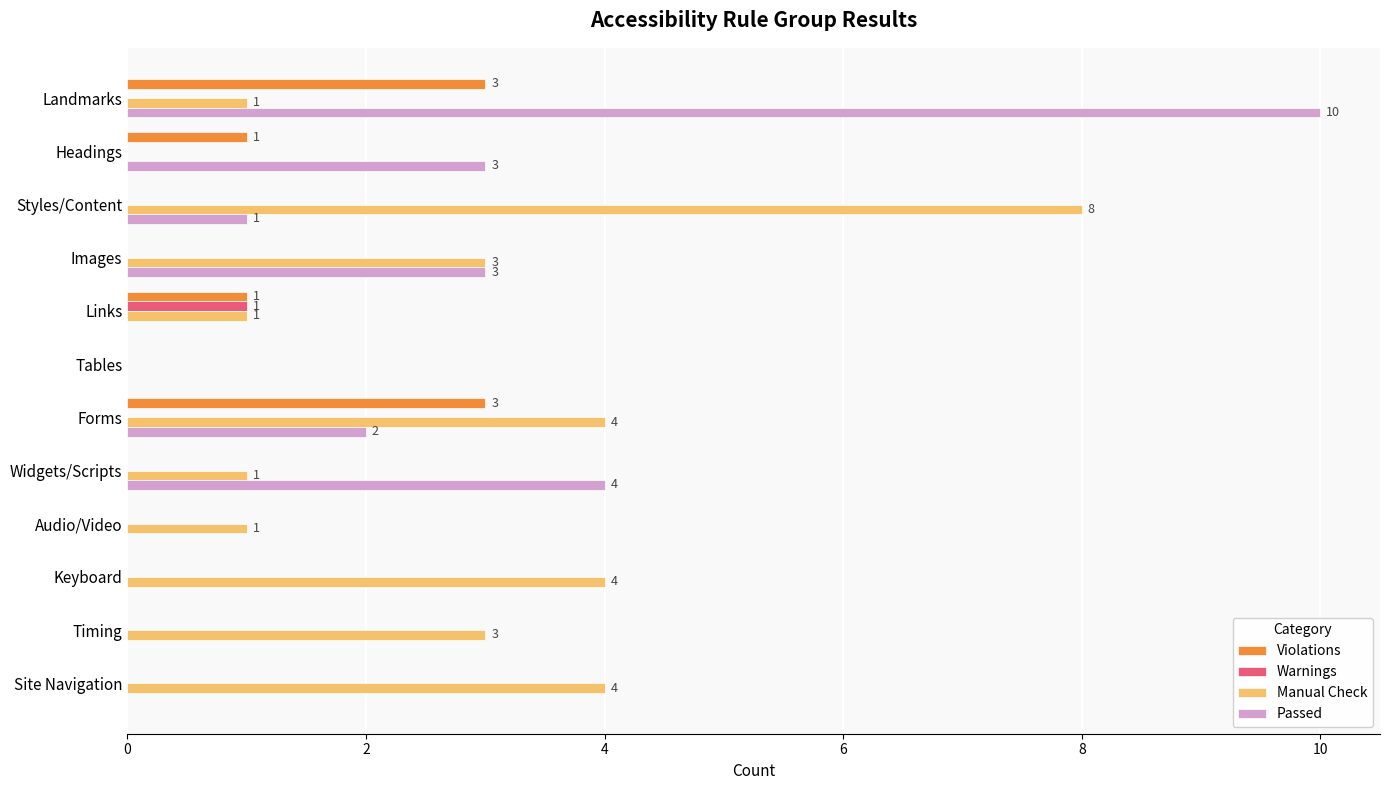

What is the total value across all series at Styles/Content?

9